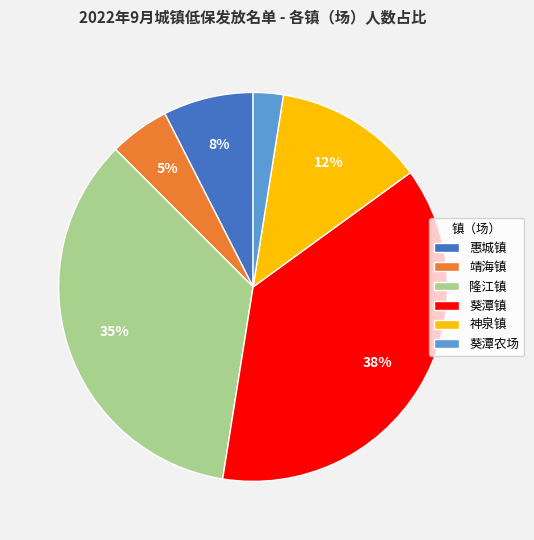

Between 隆江镇 and 葵潭镇, which is larger?

葵潭镇